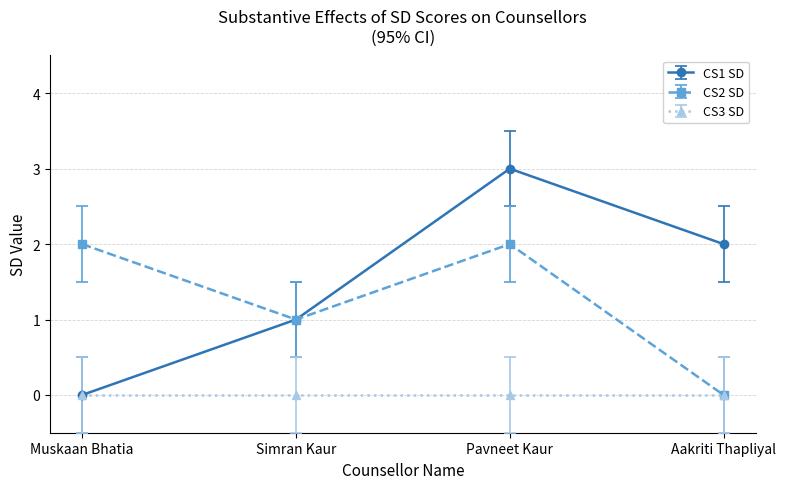

The value of CS3 SD at Pavneet Kaur is 0. True or false?

True